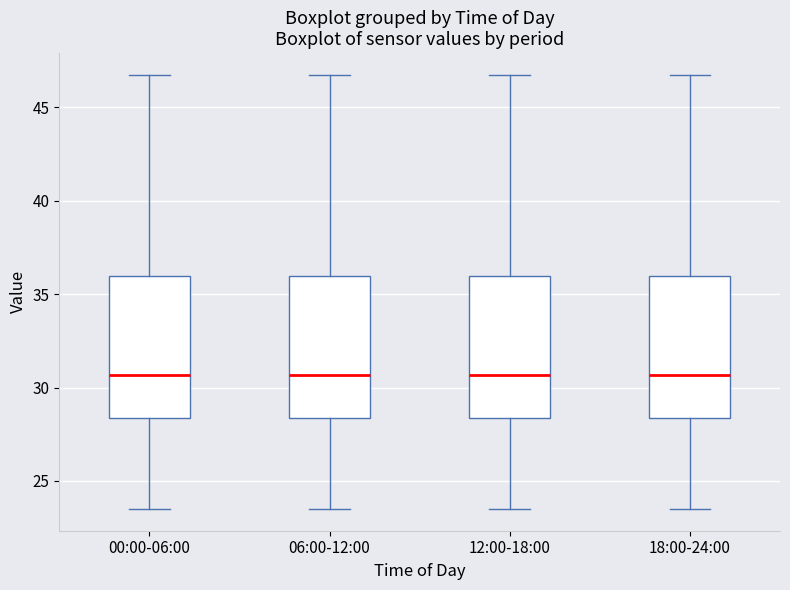

Reading left to right, transcribe this box plot: for each box, give where its median line is, the range the box spans, and where its two whiskers end, as read against the y-axis. The values are not printed on the chart, so give them approximately, as read against the axis.

00:00-06:00: median 30.5, box 28.5 to 36.0, whiskers 23.5 to 46.5
06:00-12:00: median 30.5, box 28.5 to 36.0, whiskers 23.5 to 46.5
12:00-18:00: median 30.5, box 28.5 to 36.0, whiskers 23.5 to 46.5
18:00-24:00: median 30.5, box 28.5 to 36.0, whiskers 23.5 to 46.5